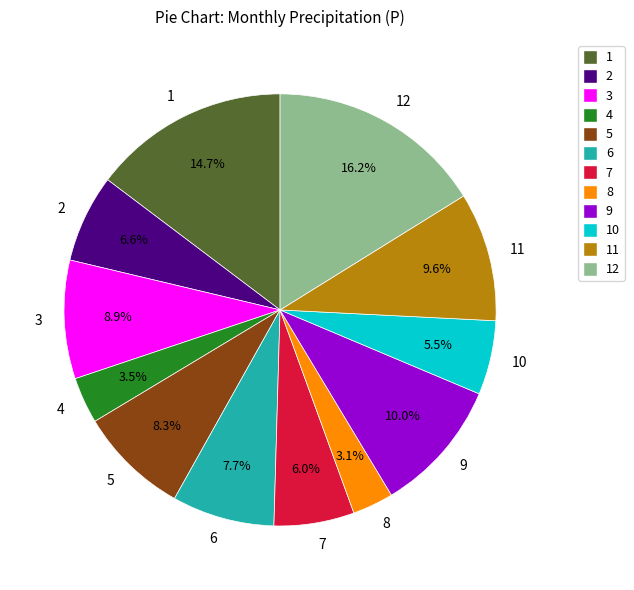

What is the ratio of the value at 1 to the value at 12?

0.9